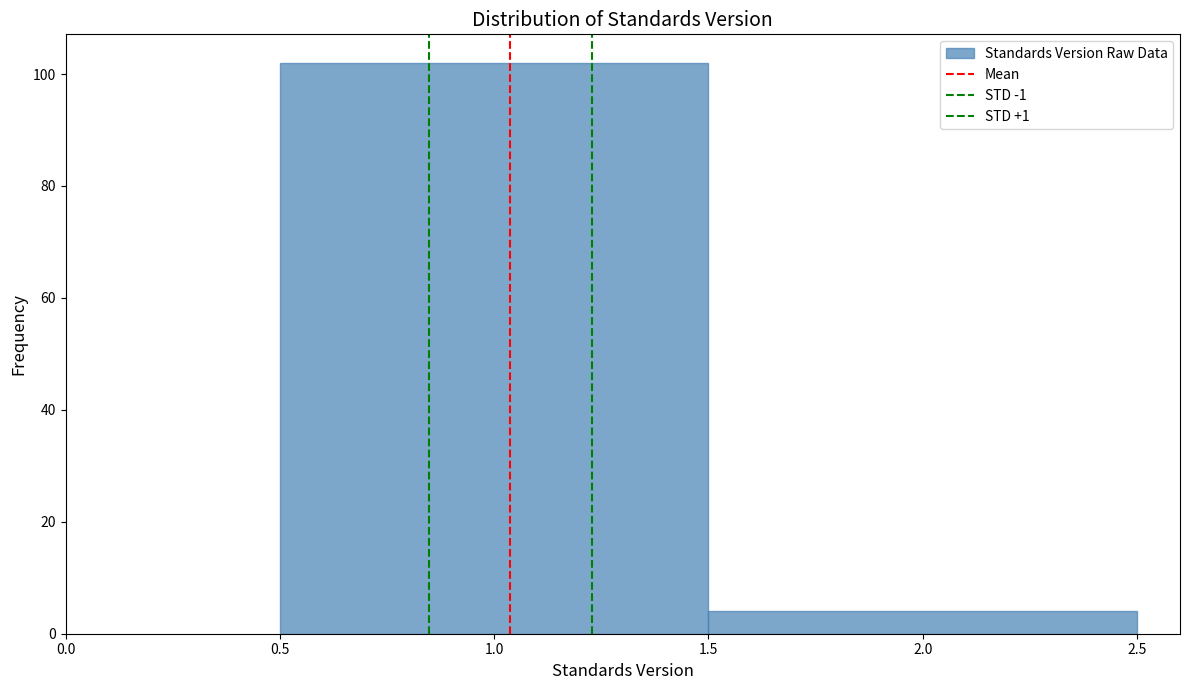

Reading left to right, transcribe this chart: for each bar, give the range it covers on the x-axis and its height. The values are not printed on the chart, so give them approximately, as read against the axis.

0.5 to 1.5: 102
1.5 to 2.5: 4